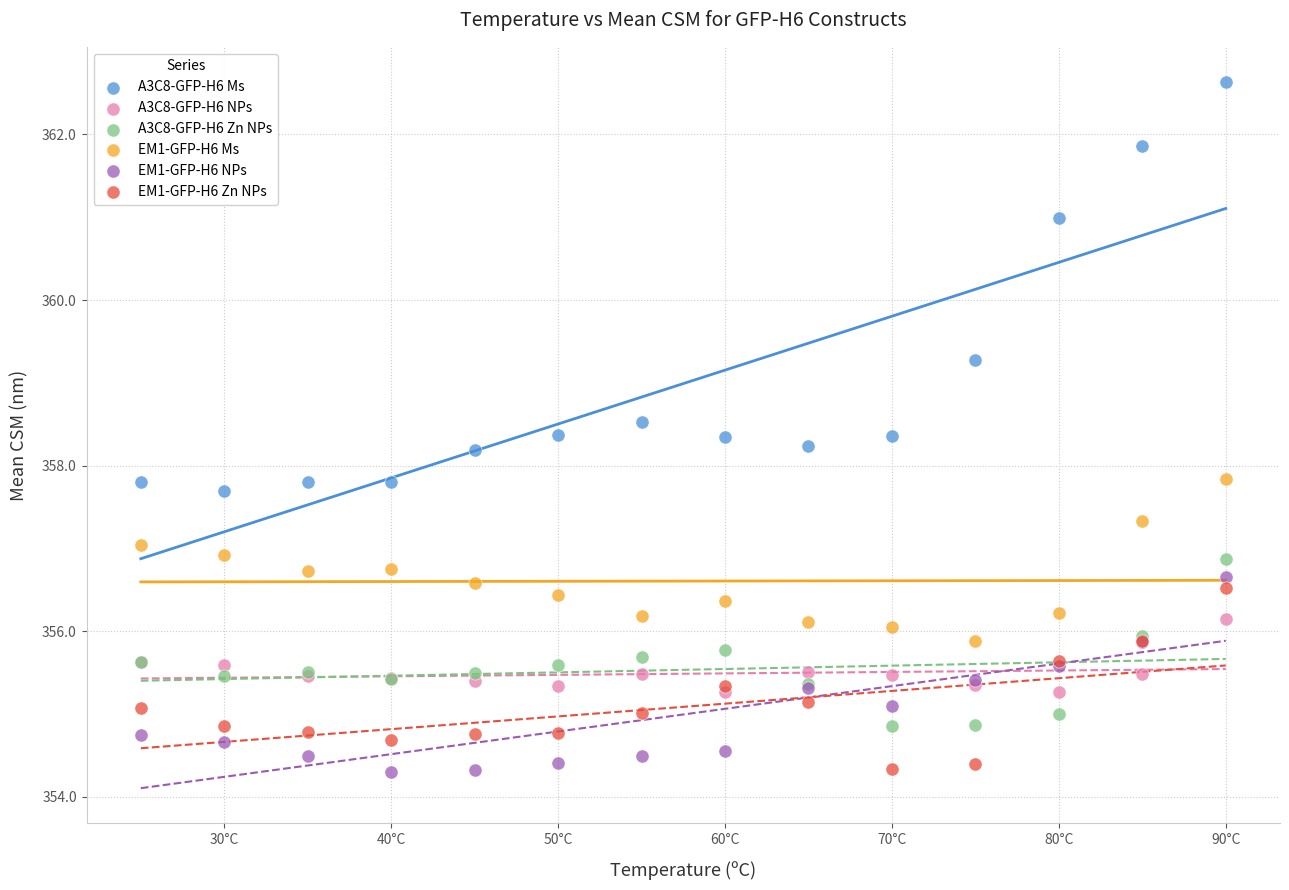

What are all the series names shown in the legend?

A3C8-GFP-H6 Ms, A3C8-GFP-H6 NPs, A3C8-GFP-H6 Zn NPs, EM1-GFP-H6 Ms, EM1-GFP-H6 NPs, EM1-GFP-H6 Zn NPs